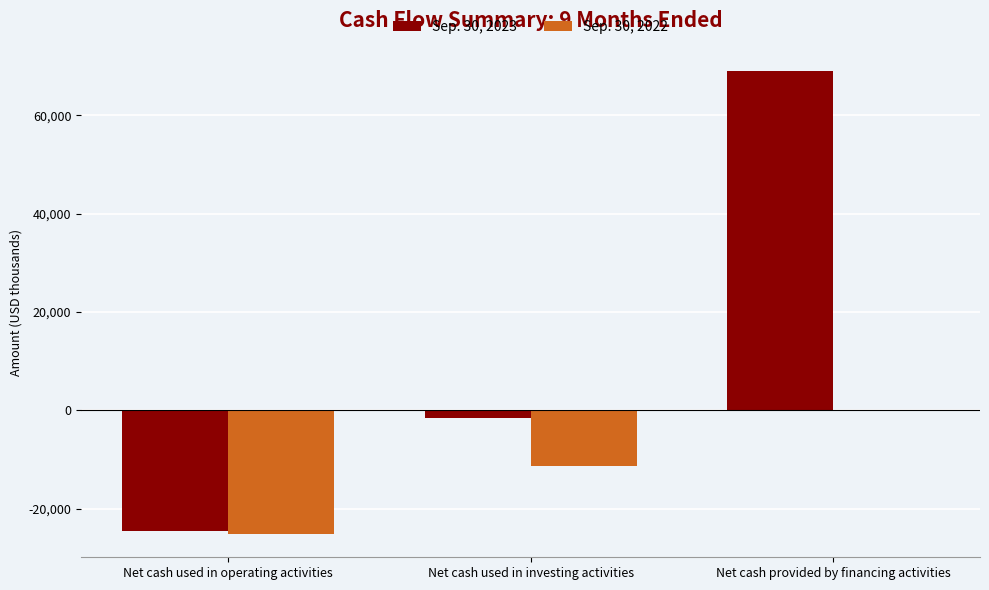

What is the spread (max minus min) of values at Net cash provided by financing activities?

68961